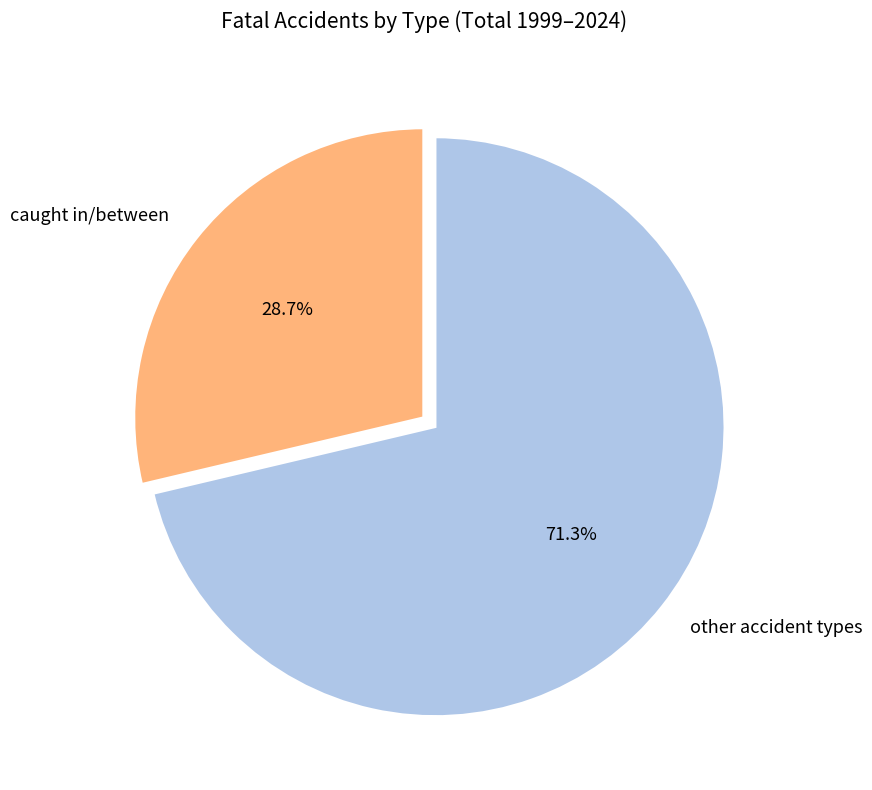

Is other accident types the majority of the pie?

Yes